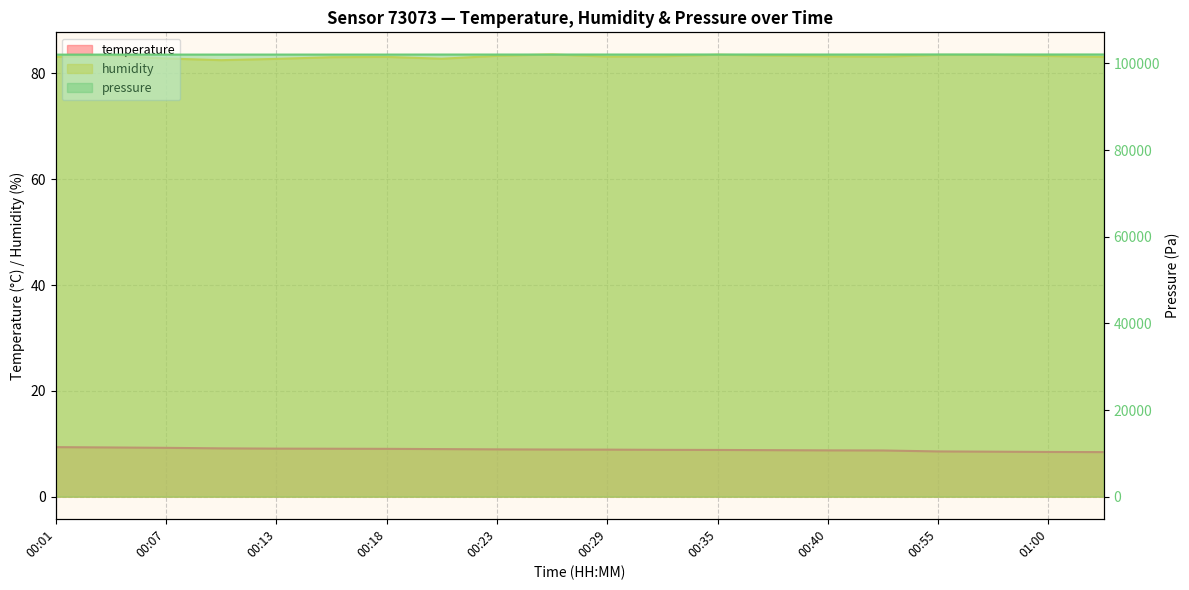

What is the spread (max minus min) of values at 00:29?

102047.5